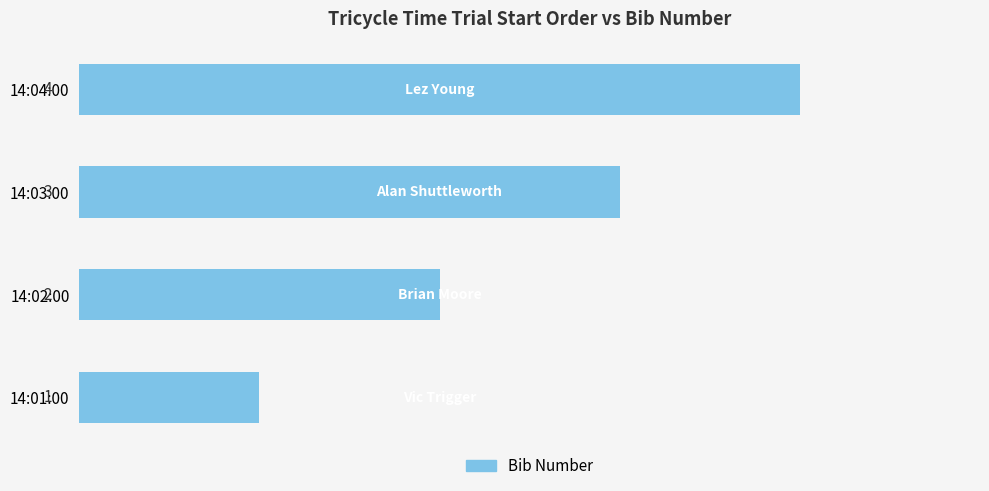

Does the chart contain stacked bars?

No